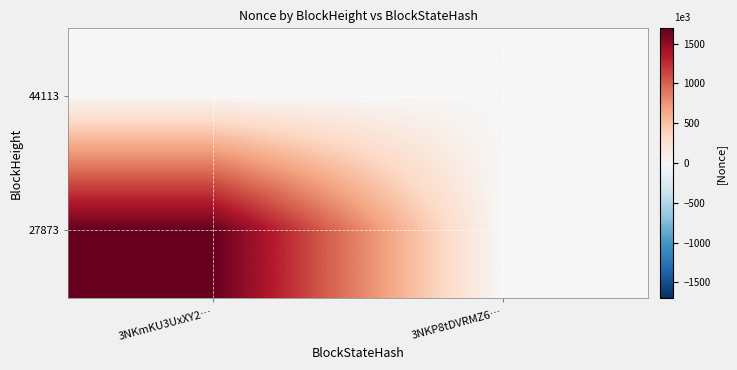

How many distinct data groups are displayed?

2